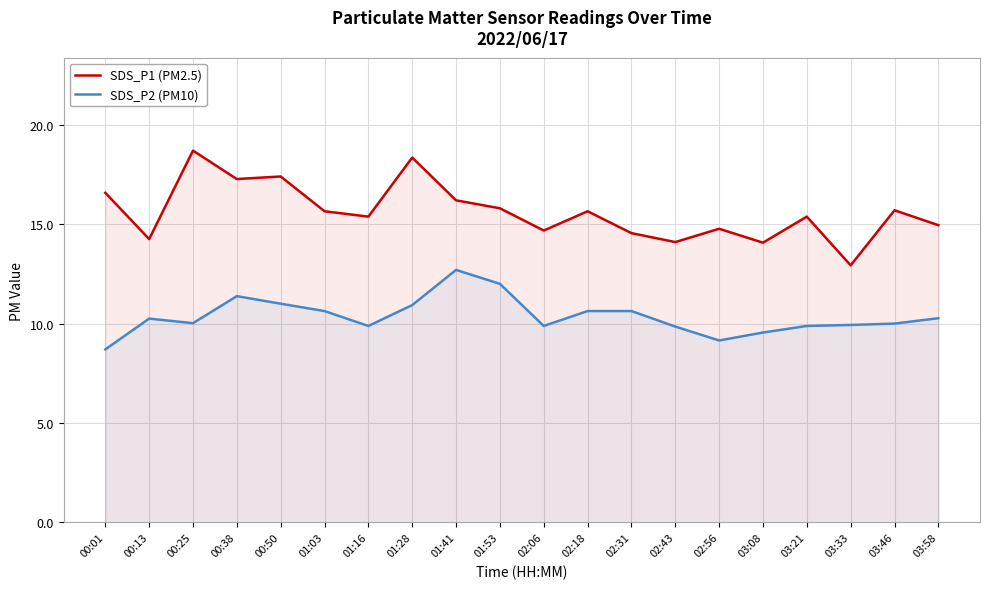

What are all the series names shown in the legend?

SDS_P1 (PM2.5), SDS_P2 (PM10)